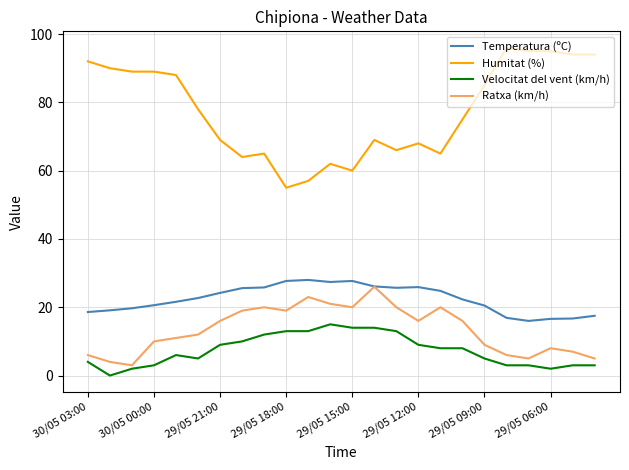

True or false: Velocitat del vent (km/h) and Temperatura (ºC) cross at least once.

False